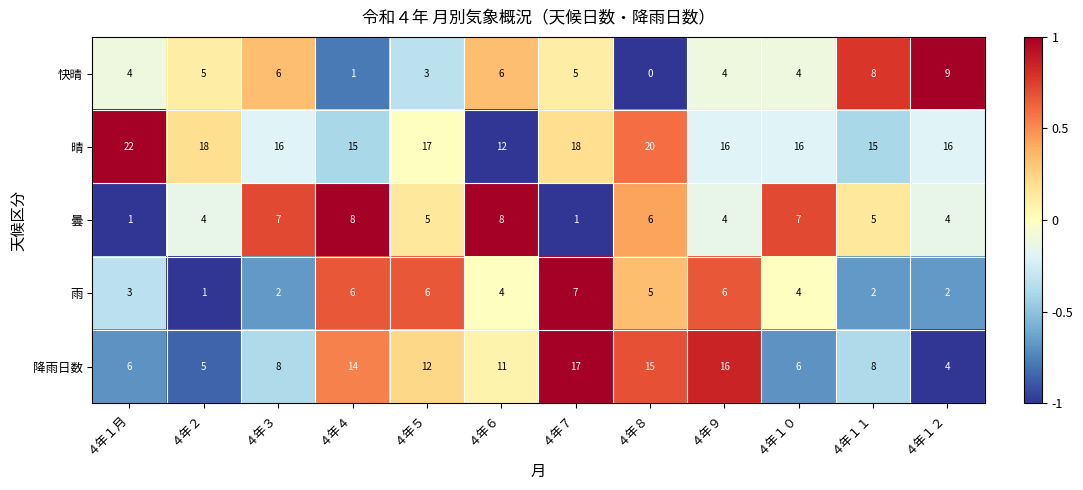

The 降雨日数 series shows 8 at ４年７. True or false?

False